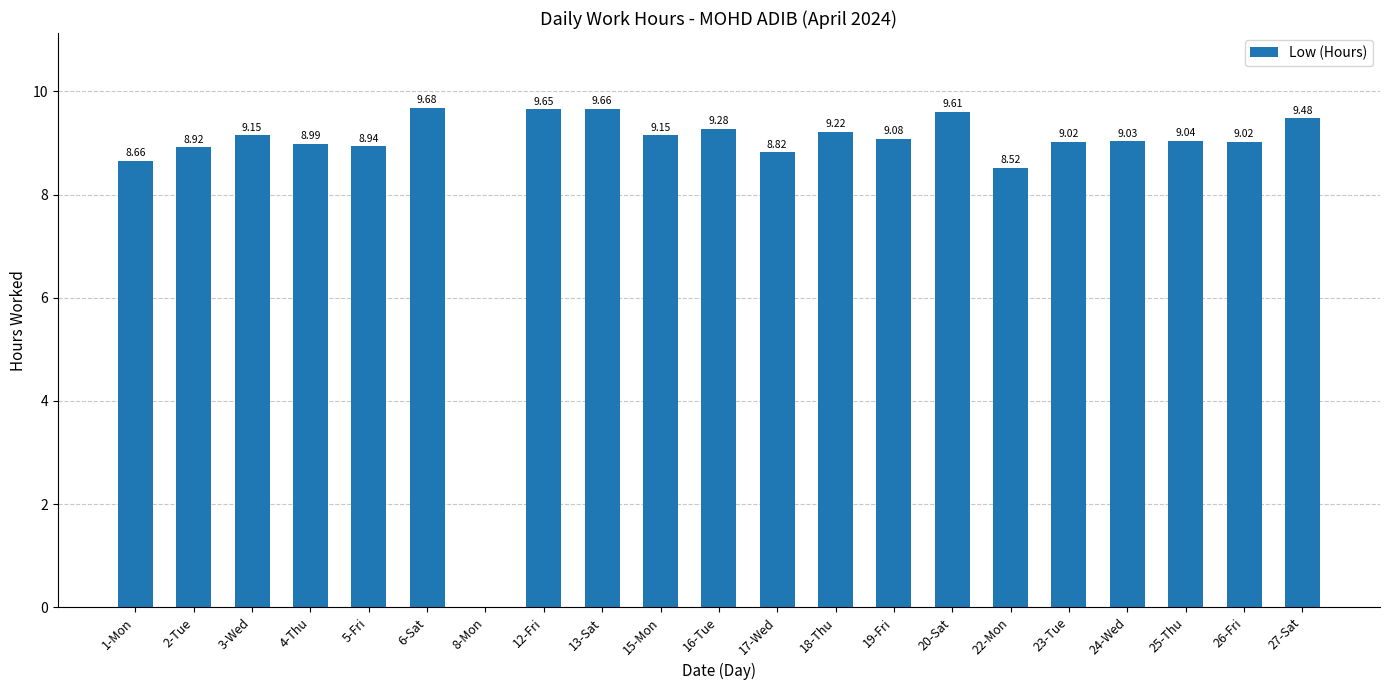

What is the sum of all values?

182.9